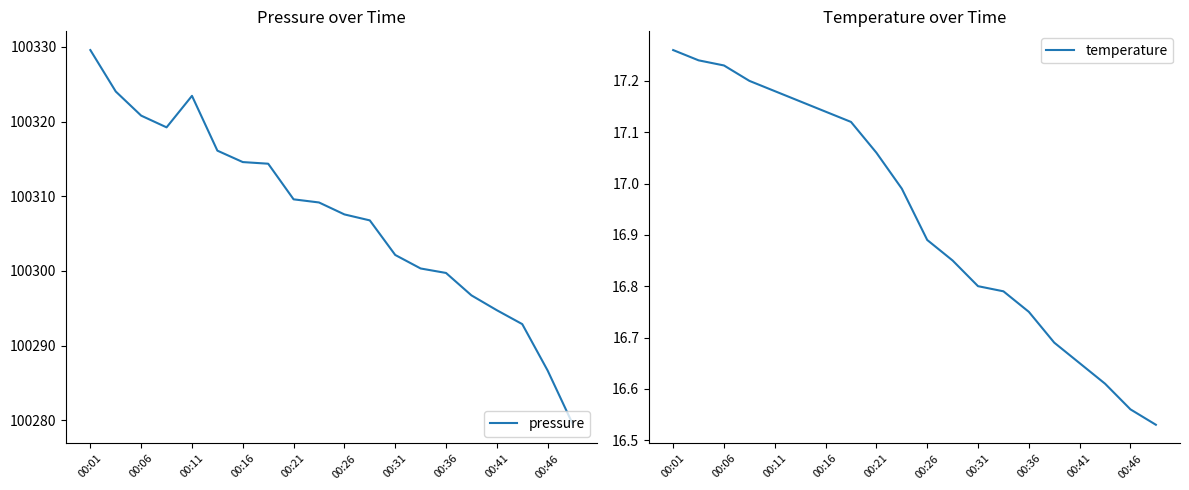

The pressure series shows 169134.2 at 00:46. True or false?

False